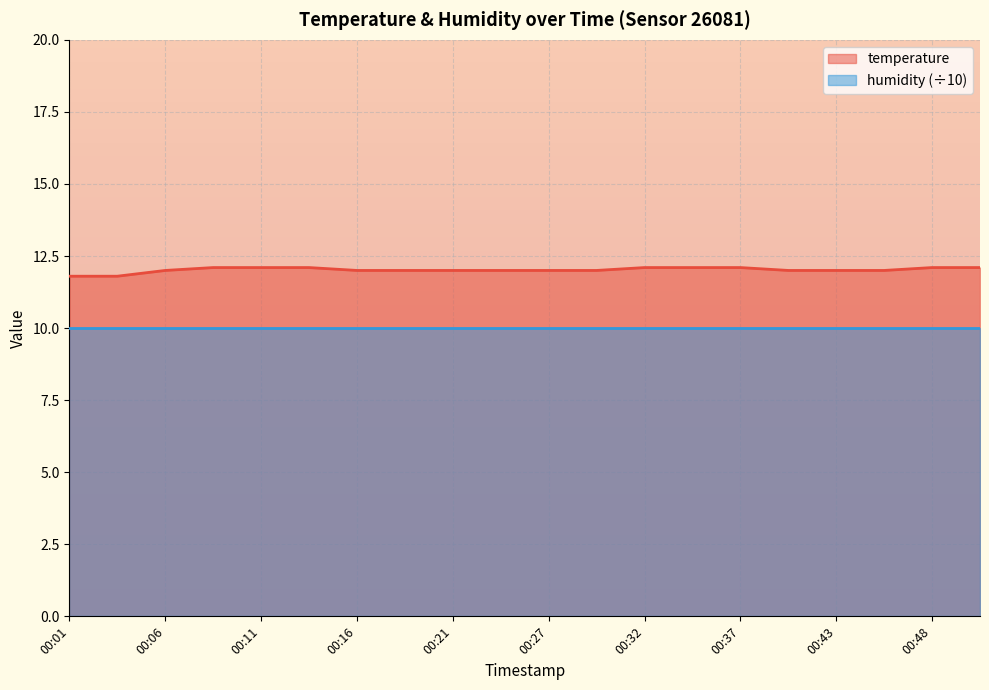

Which has a higher value, 00:27 or 00:21?

00:27